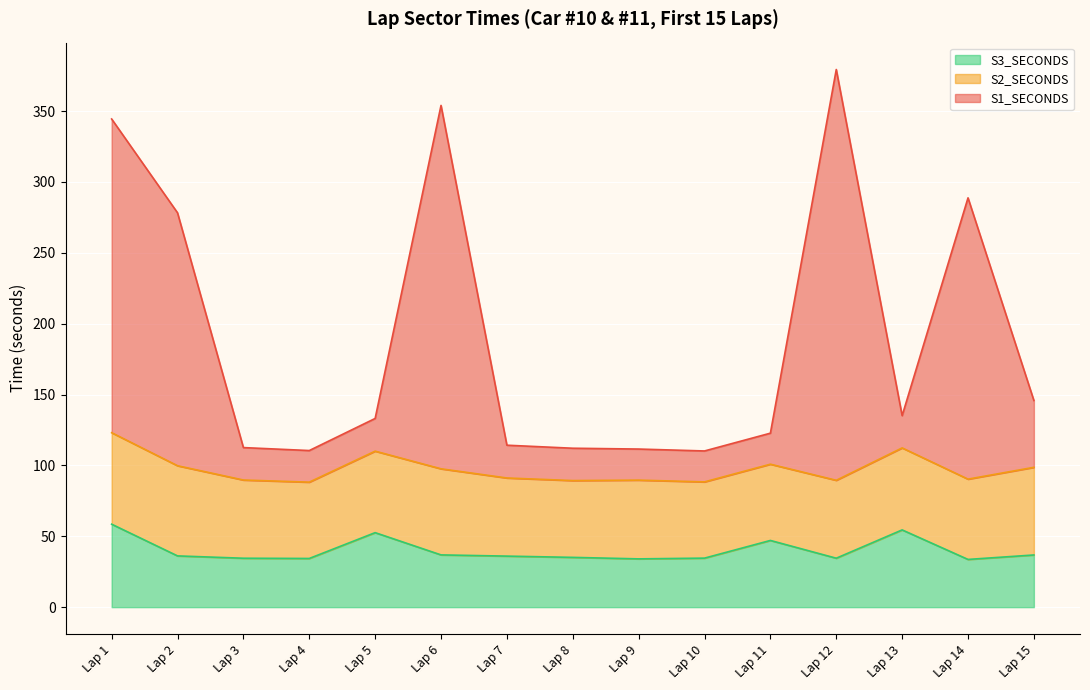

Is the value of S3_SECONDS at Lap 3 greater than the value of S1_SECONDS at Lap 2?

No